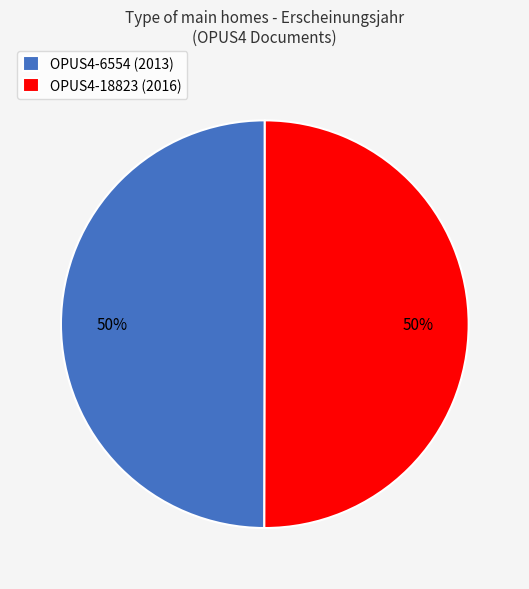

Combined, do OPUS4-6554 (2013) and OPUS4-18823 (2016) account for over 50%?

Yes